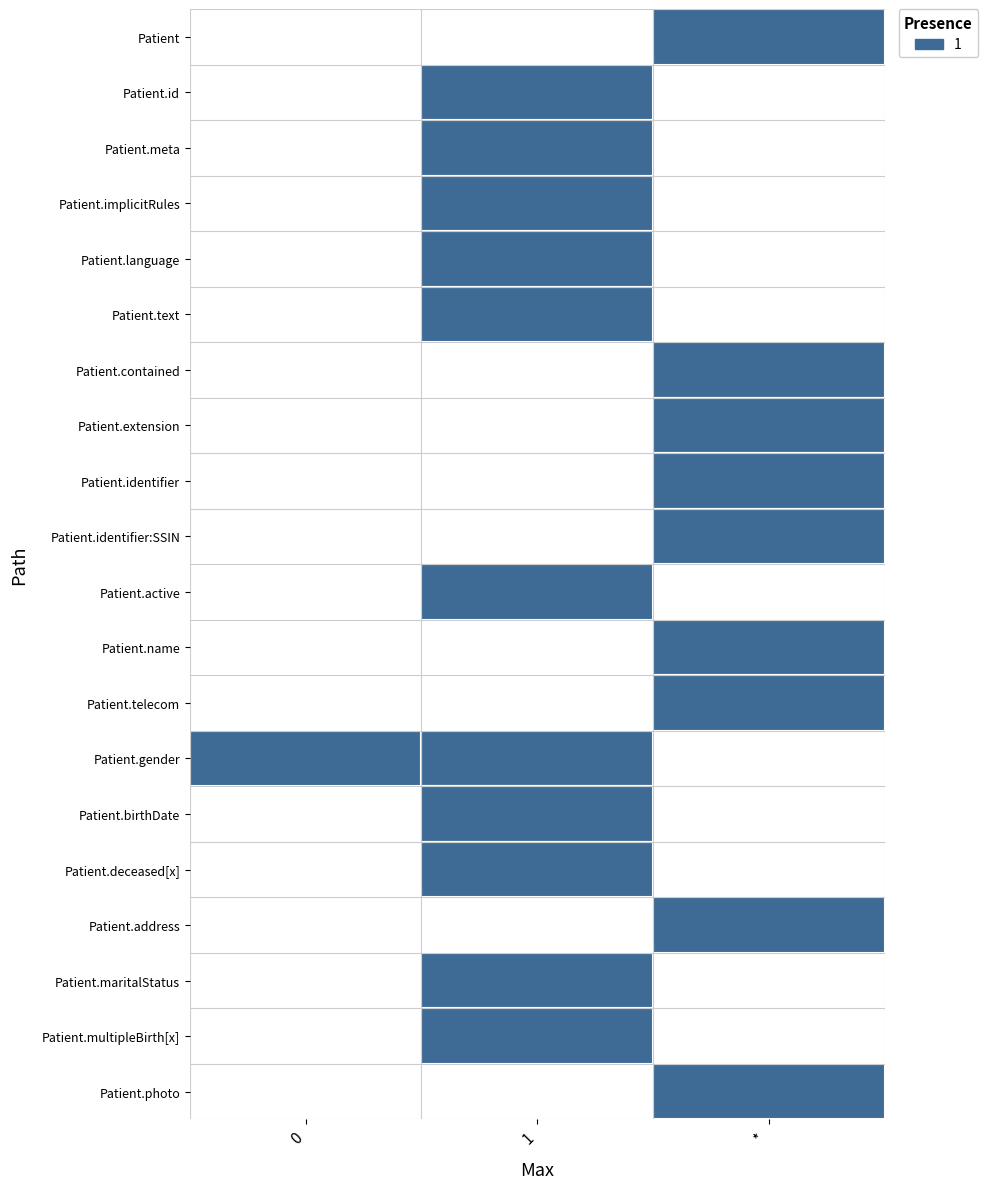

Reading right to left, extract all data points from this chart.

Patient: Patient.meta=1	Patient.id=0	Patient=0
Patient.id: Patient.meta=0	Patient.id=1	Patient=0
Patient.meta: Patient.meta=0	Patient.id=1	Patient=0
Patient.implicitRules: Patient.meta=0	Patient.id=1	Patient=0
Patient.language: Patient.meta=0	Patient.id=1	Patient=0
Patient.text: Patient.meta=0	Patient.id=1	Patient=0
Patient.contained: Patient.meta=1	Patient.id=0	Patient=0
Patient.extension: Patient.meta=1	Patient.id=0	Patient=0
Patient.identifier: Patient.meta=1	Patient.id=0	Patient=0
Patient.identifier:SSIN: Patient.meta=1	Patient.id=0	Patient=0
Patient.active: Patient.meta=0	Patient.id=1	Patient=0
Patient.name: Patient.meta=1	Patient.id=0	Patient=0
Patient.telecom: Patient.meta=1	Patient.id=0	Patient=0
Patient.gender: Patient.meta=0	Patient.id=1	Patient=1
Patient.birthDate: Patient.meta=0	Patient.id=1	Patient=0
Patient.deceased[x]: Patient.meta=0	Patient.id=1	Patient=0
Patient.address: Patient.meta=1	Patient.id=0	Patient=0
Patient.maritalStatus: Patient.meta=0	Patient.id=1	Patient=0
Patient.multipleBirth[x]: Patient.meta=0	Patient.id=1	Patient=0
Patient.photo: Patient.meta=1	Patient.id=0	Patient=0